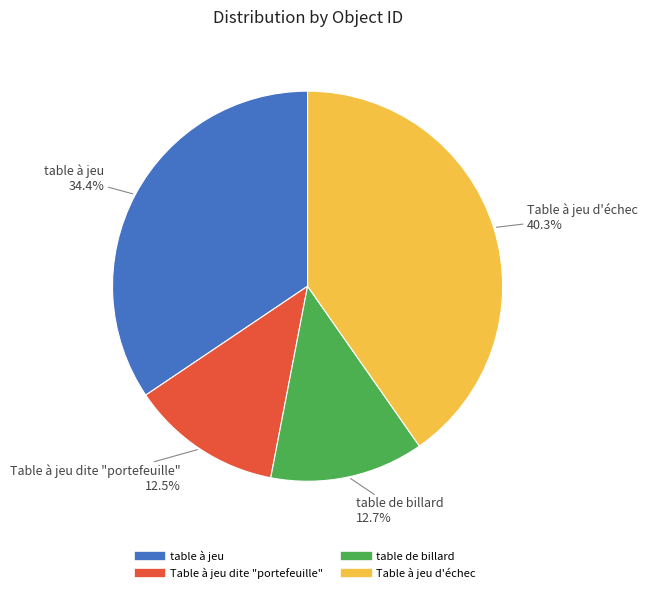

Is the sum of Table à jeu d'échec and table de billard greater than half?

Yes